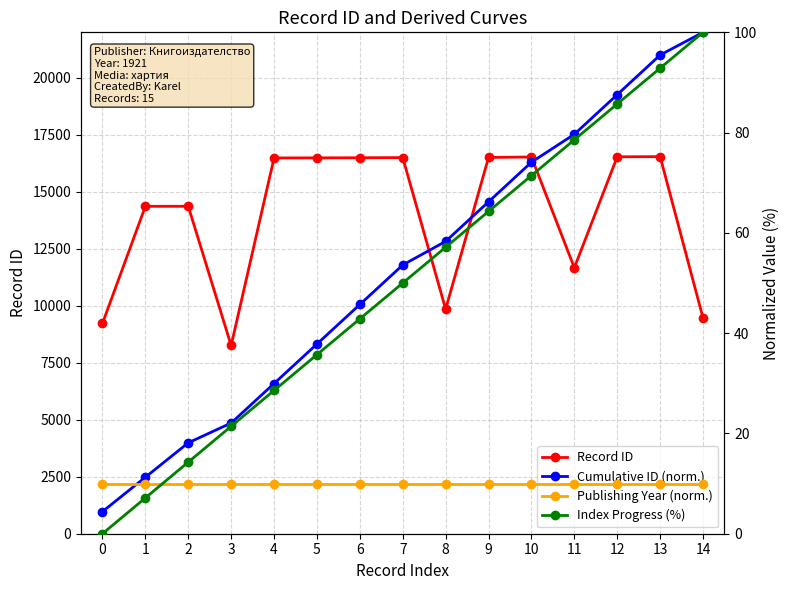

Between 2 and 13, which series saw the biggest shift?

Record ID